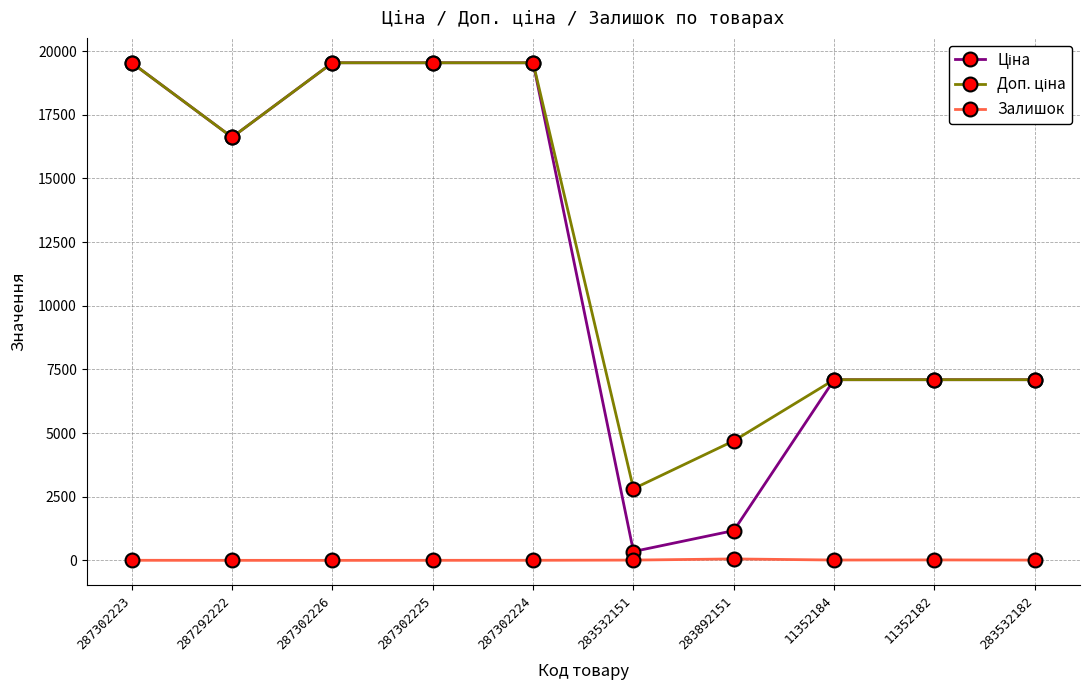

At how many categories does at least one series exceed 18856?

4